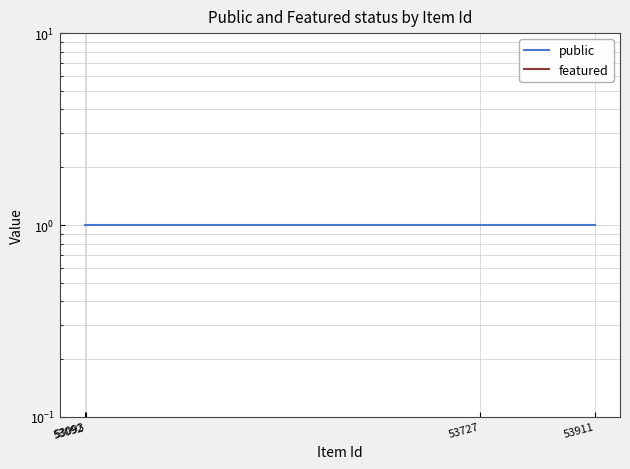

What are all the series names shown in the legend?

public, featured